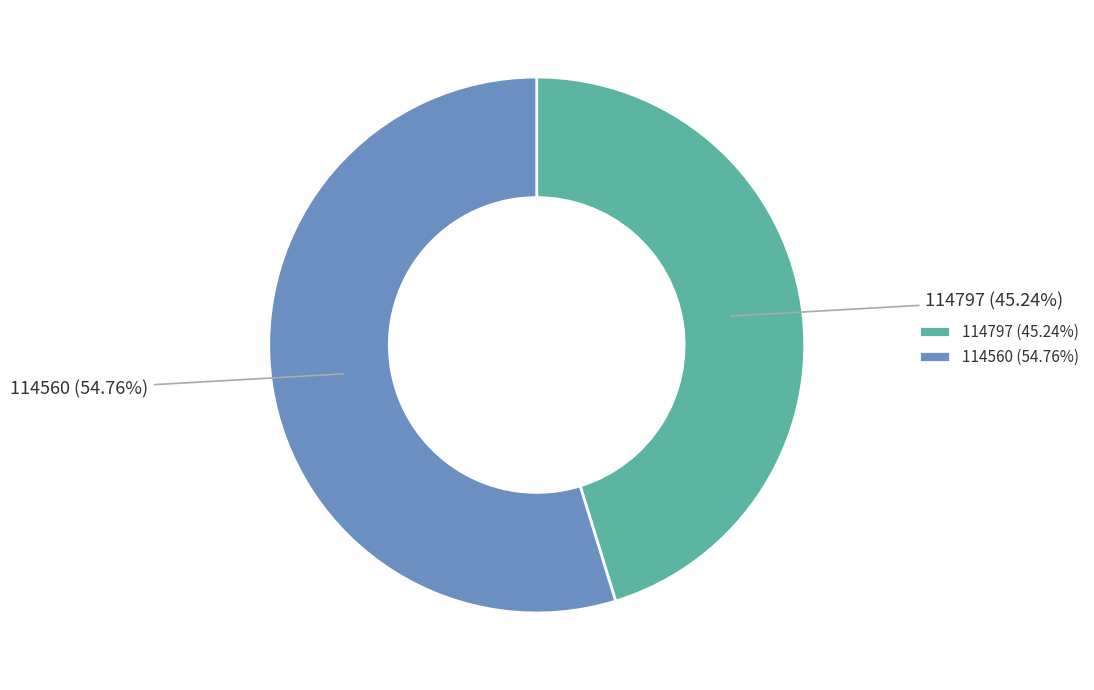

How many segments does this pie chart have?

2